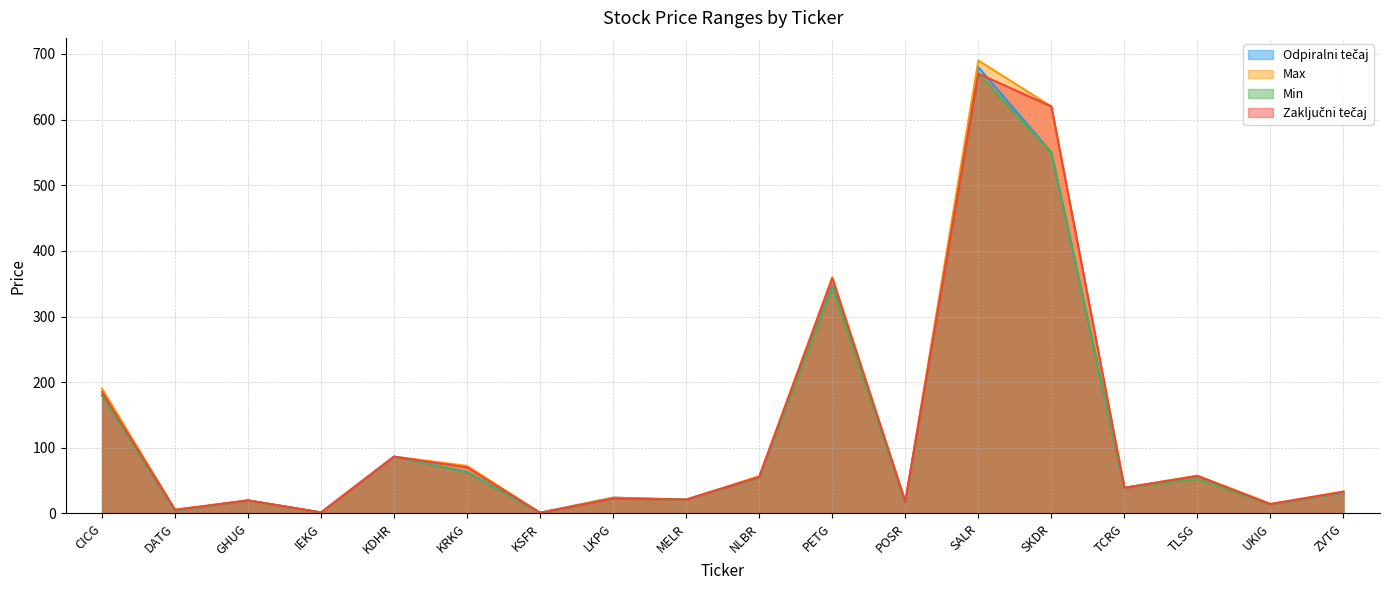

What is the value of the Min point at the 1st from the left?

180.0